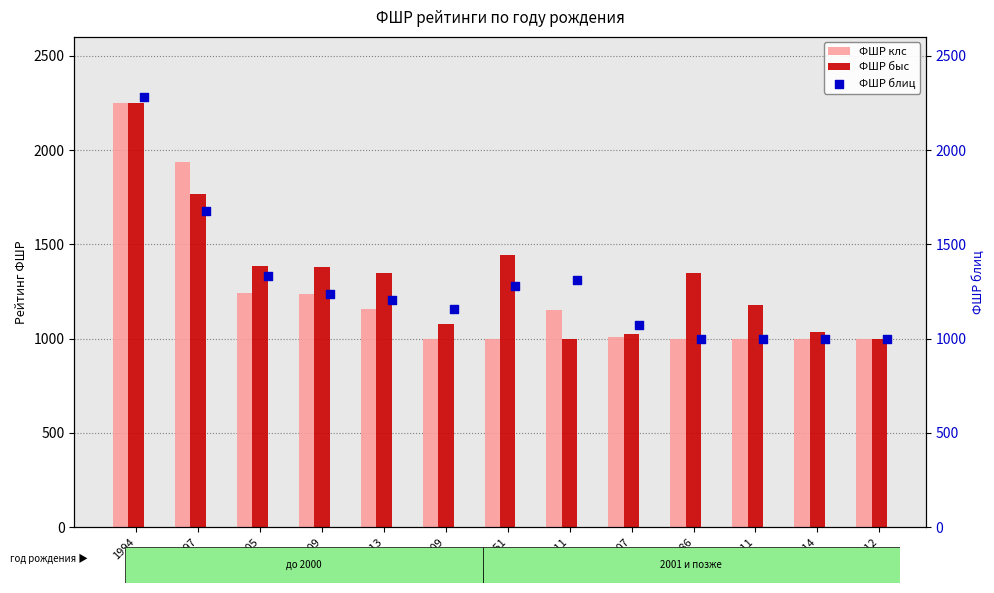

Which series has the largest total across all categories?

ФШР быс